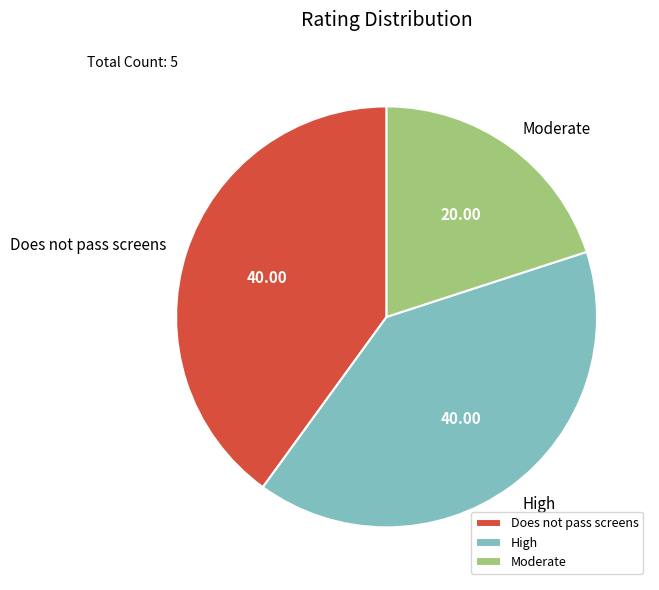

Is the sum of High and Moderate greater than half?

Yes